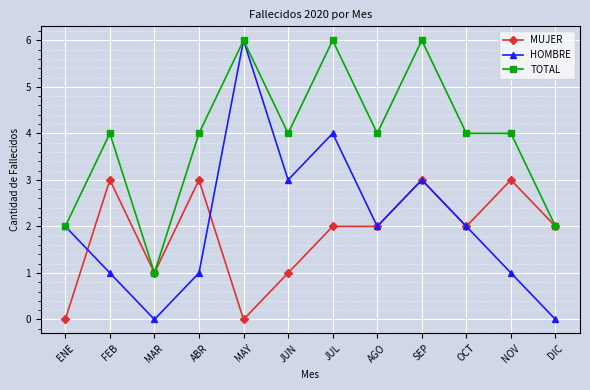

In HOMBRE, how many points are lower than both neighbors (excluding endpoints)?

3